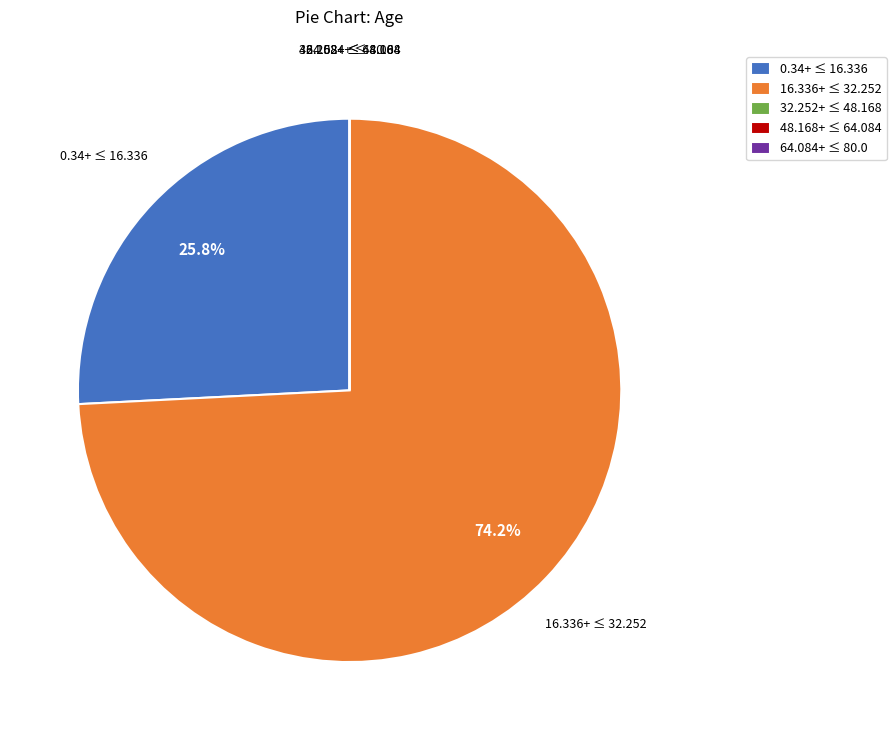

Which category has the biggest portion of the pie?

16.336+ ≤ 32.252